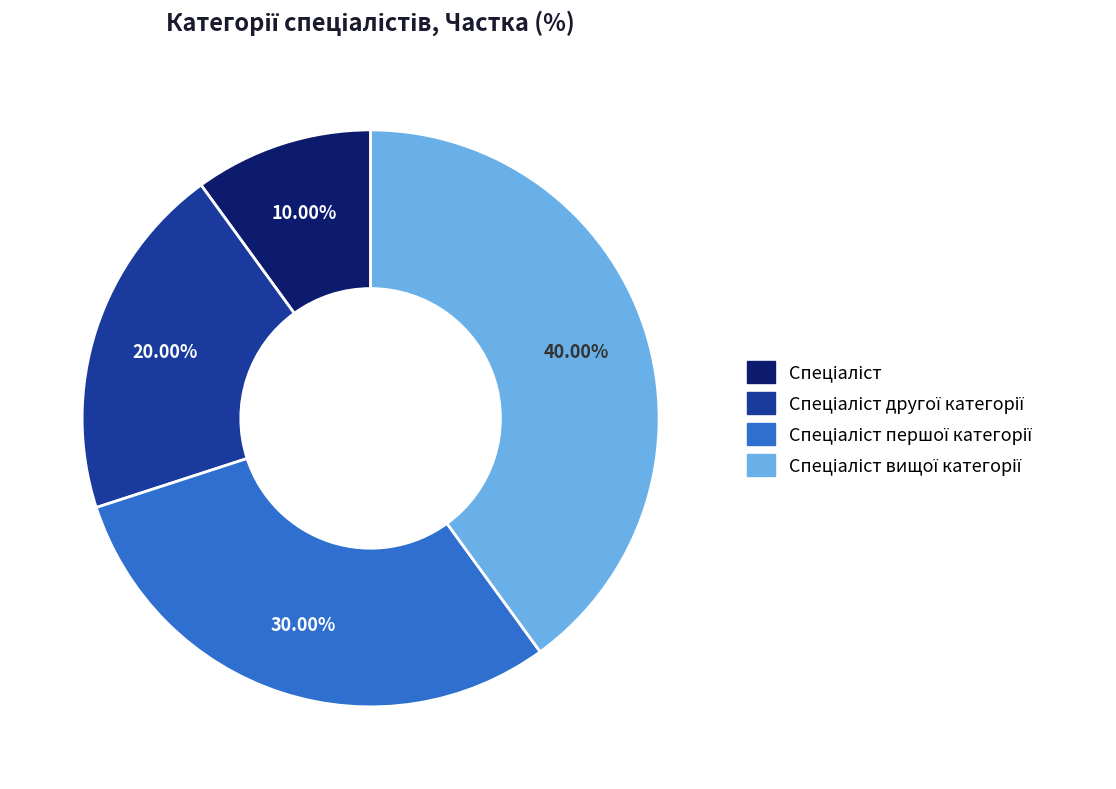

Is there any slice that represents more than half of the pie?

No